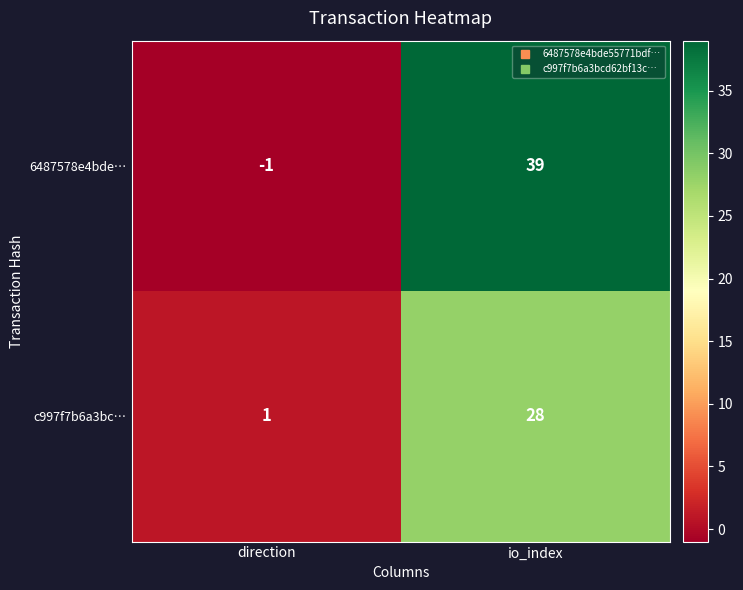

Which category has the lowest value in the c997f7b6a3bc… series?

direction